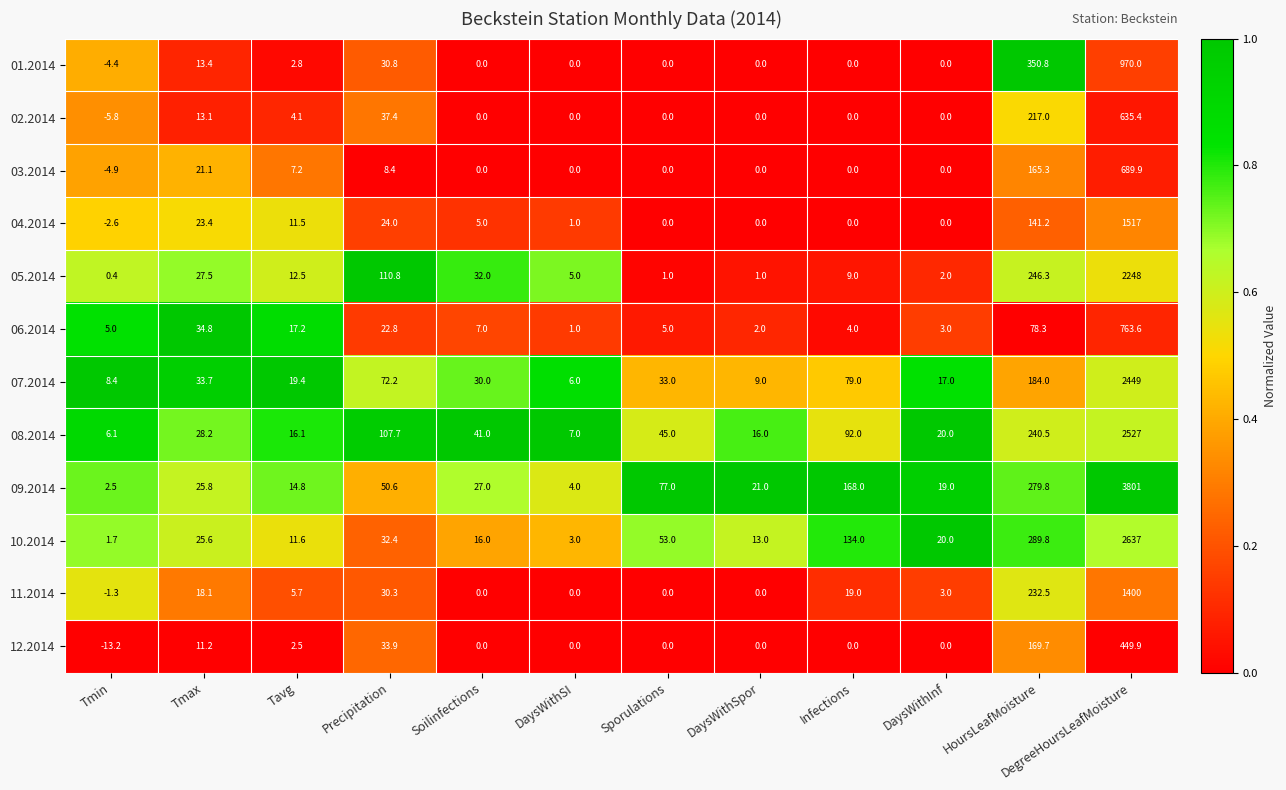

At how many categories does at least one series exceed 0?

12